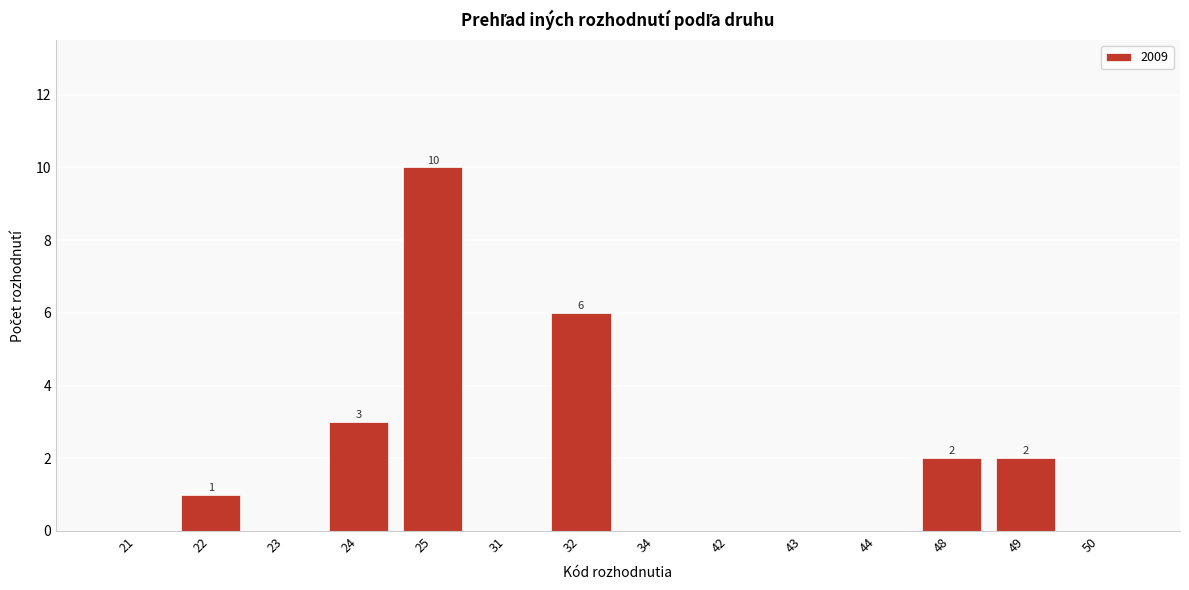

Reading left to right, extract all data points from this chart.

21=0	22=1	23=0	24=3	25=10	31=0	32=6	34=0	42=0	43=0	44=0	48=2	49=2	50=0